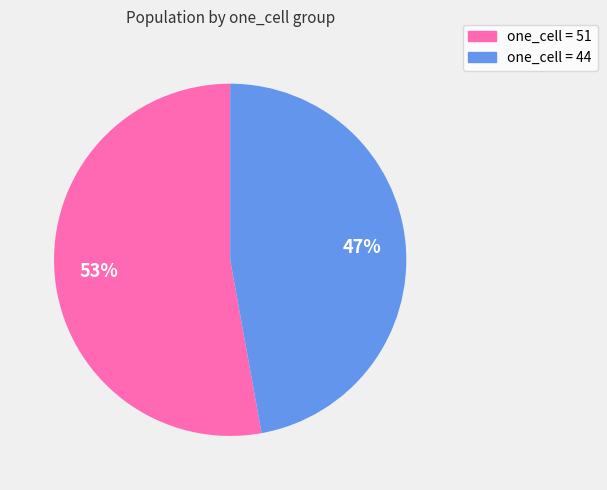

To the nearest percent, what is the difference between the largest and smallest slice percentages?

6%